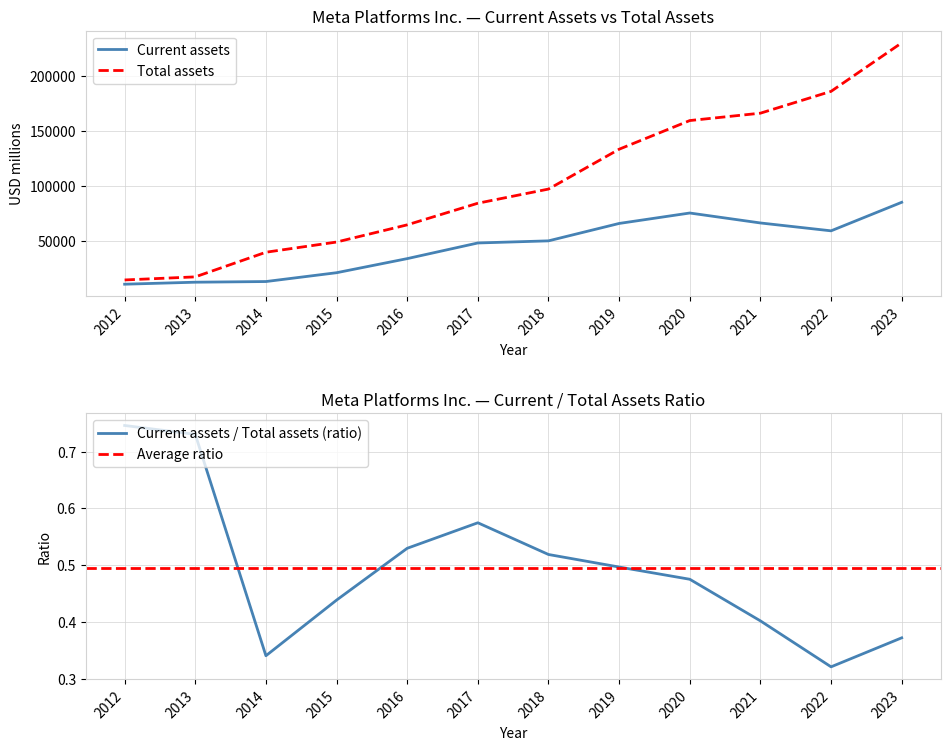

What is the difference between the second highest and second lowest values in the Total assets series?

167832